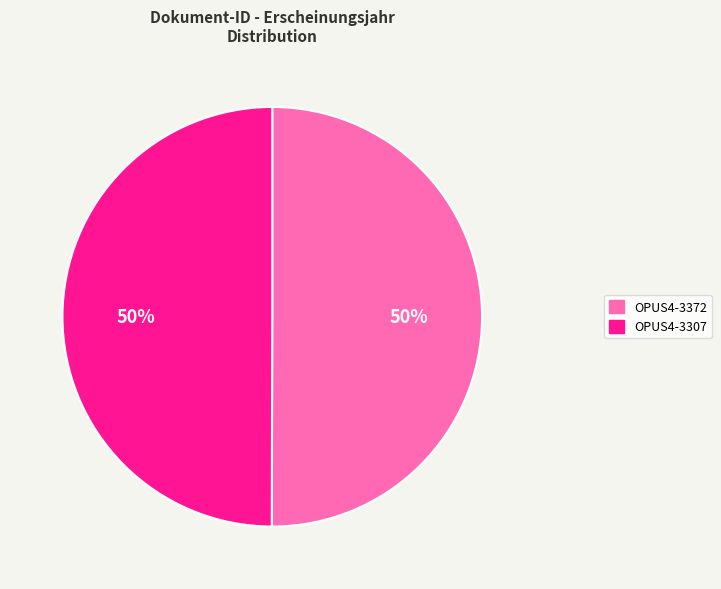

What is the ratio of the value at OPUS4-3307 to the value at OPUS4-3372?

1.0